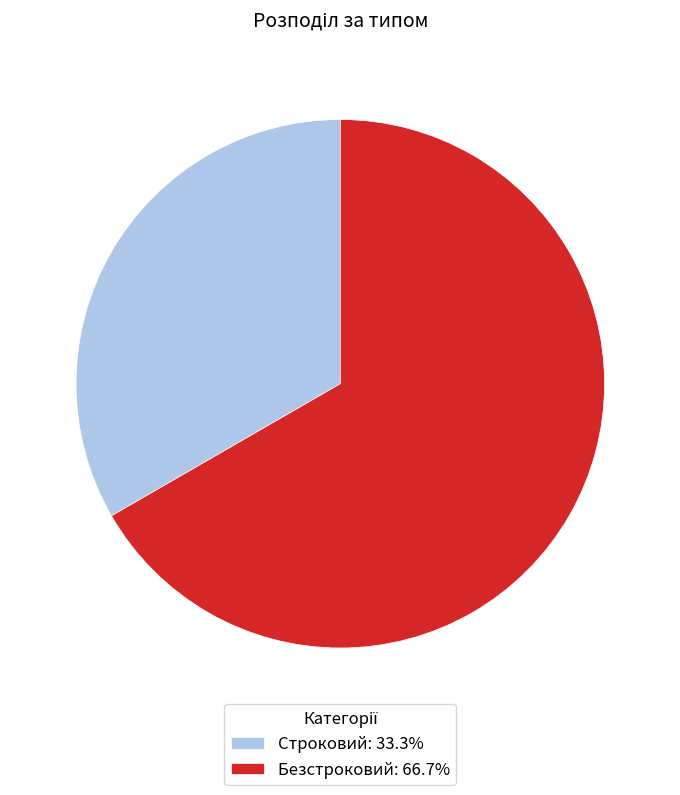

Is it true that Строковий is 33% of the pie?

True